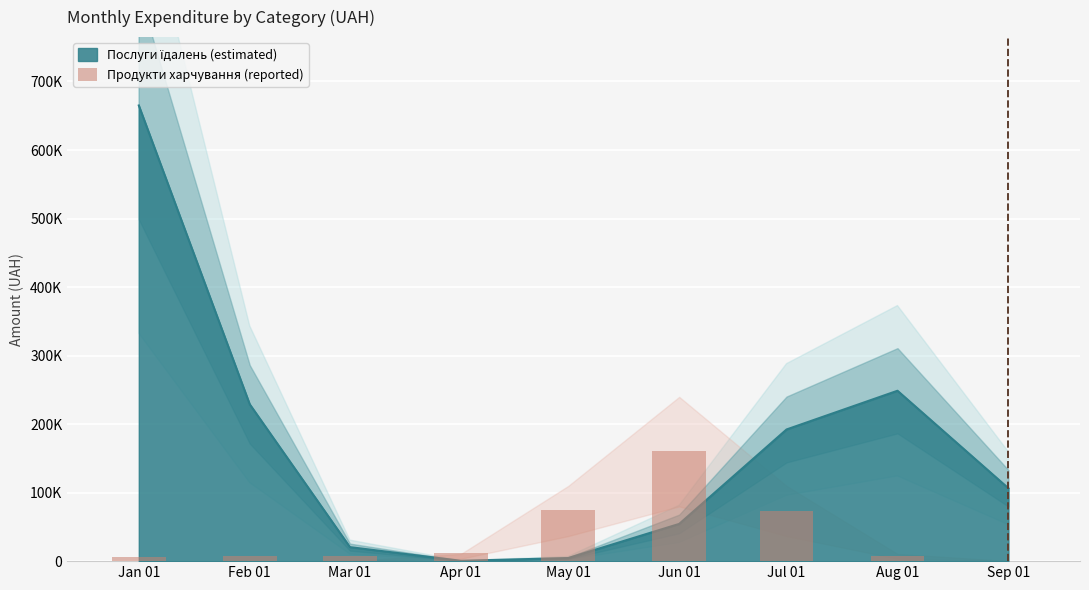

Reading left to right, transcribe all the data shown in this chart.

6230.7	7447.7	7268.2	11542.9	74869.3	160661.0	73493.4	7052.5	141.9